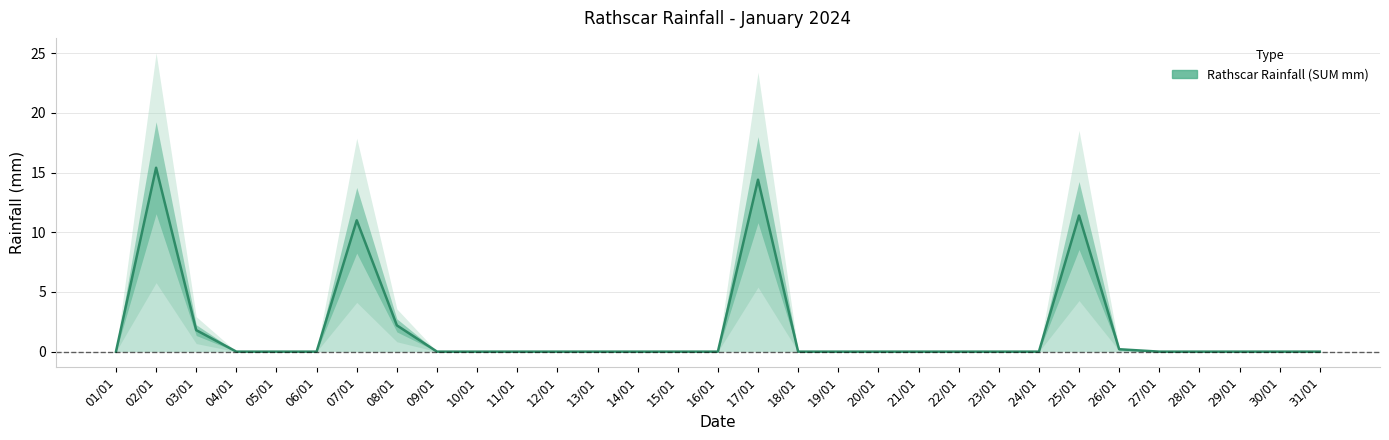

True or false: the data shows 15.4 at 02/01.

True